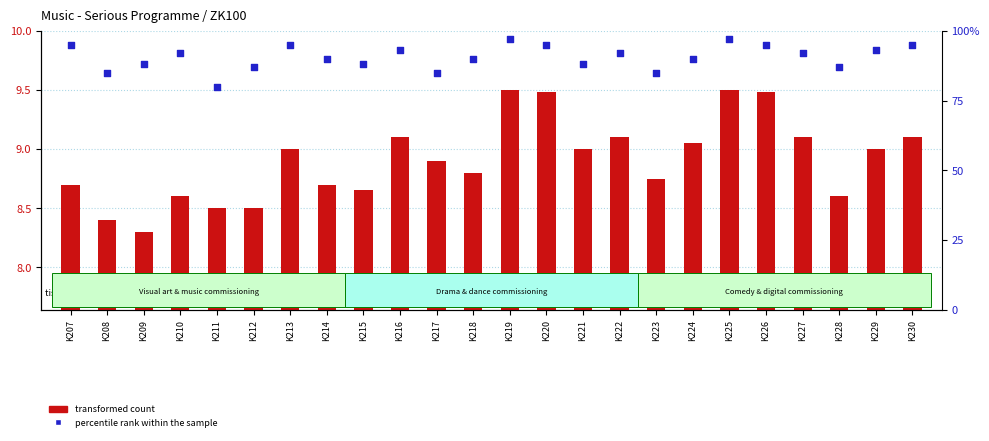

At which category is the sum across all series the highest?

K219